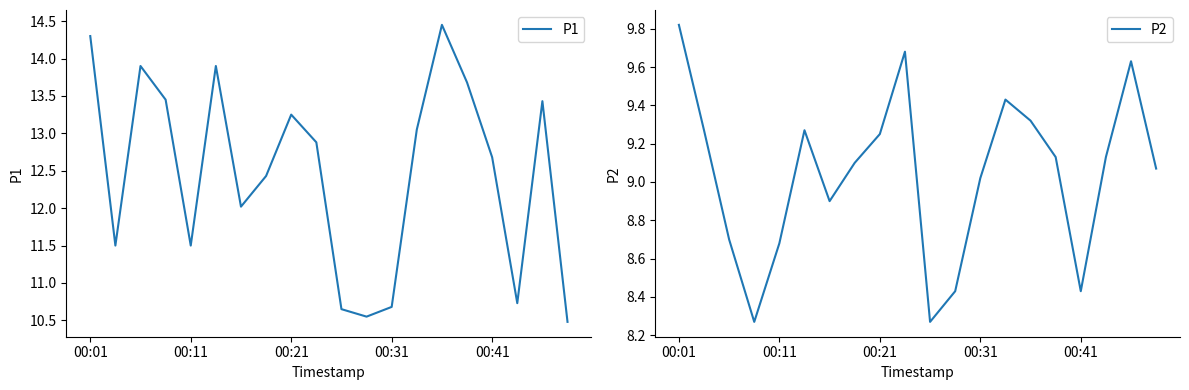

True or false: P2 and P1 cross at least once.

False